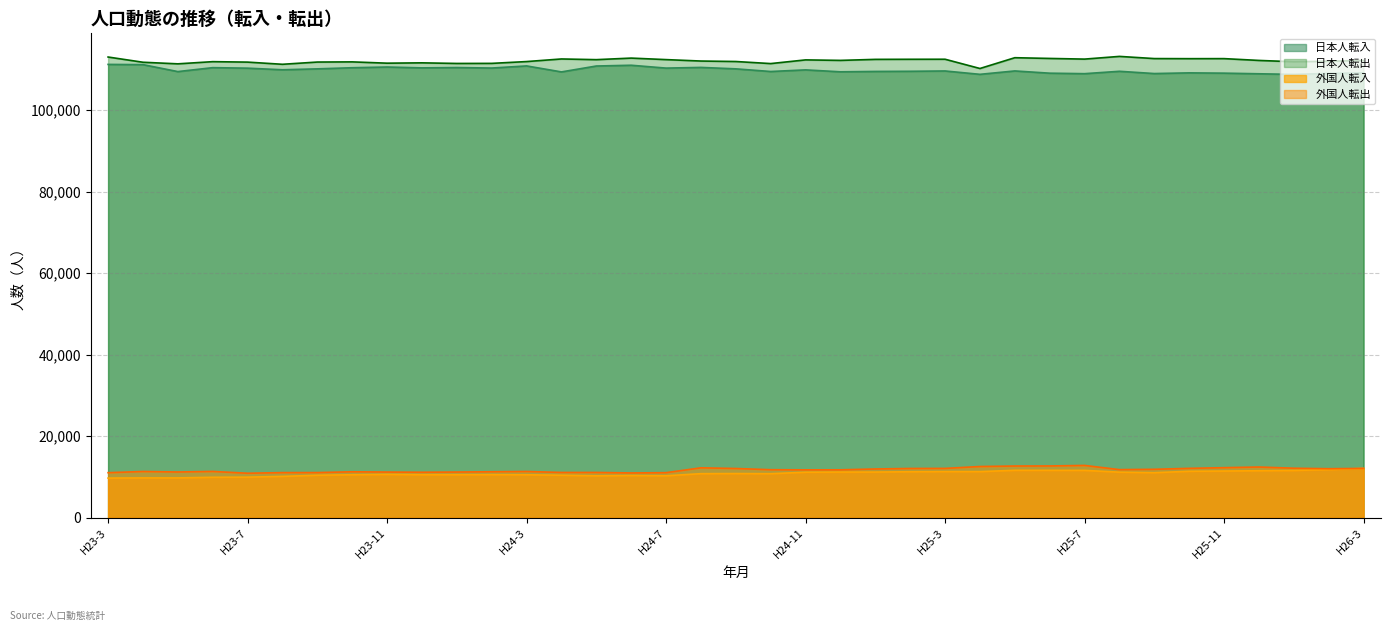

At which label does 外国人転出 reach its peak?

H25-7